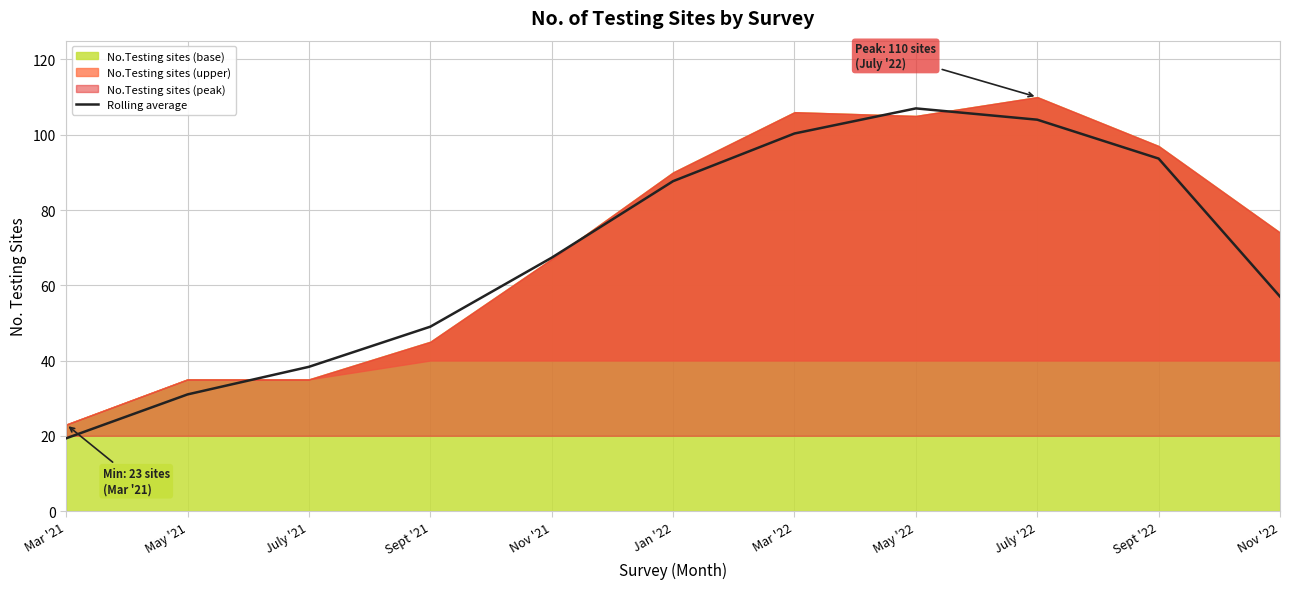

What is the average value?

68.6